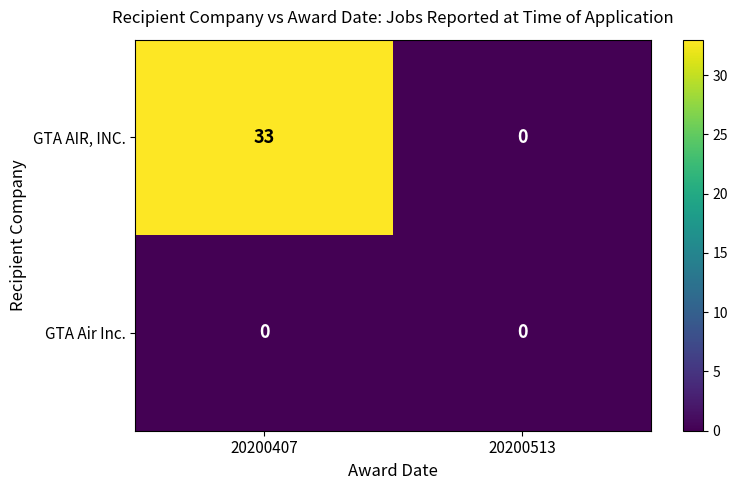

Reading left to right, what are all the values shown in this chart?

GTA AIR, INC.: 20200407=33	20200513=0
GTA Air Inc.: 20200407=0	20200513=0